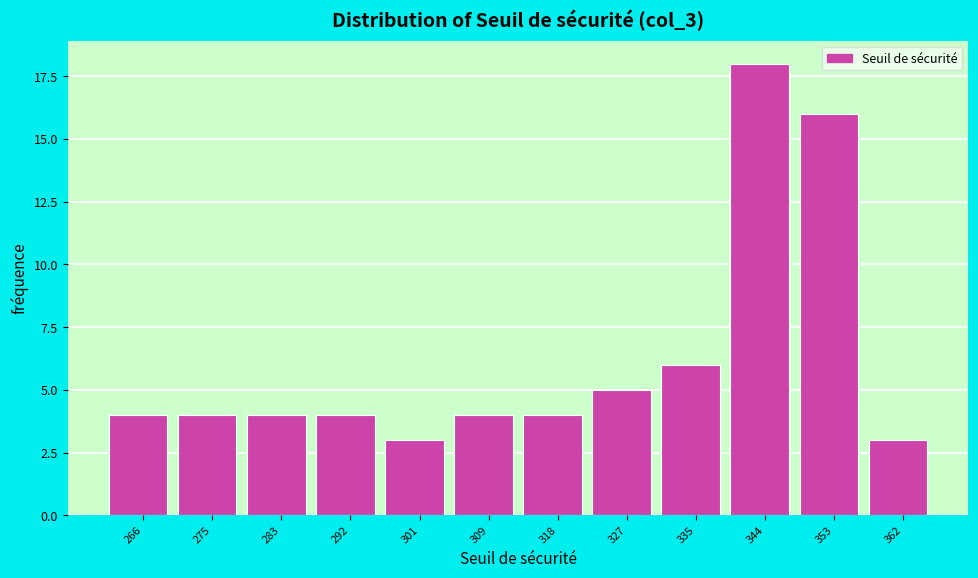

Reading left to right, what are all the values shown in this chart?

266=4	275=4	283=4	292=4	301=3	309=4	318=4	327=5	335=6	344=18	353=16	362=3